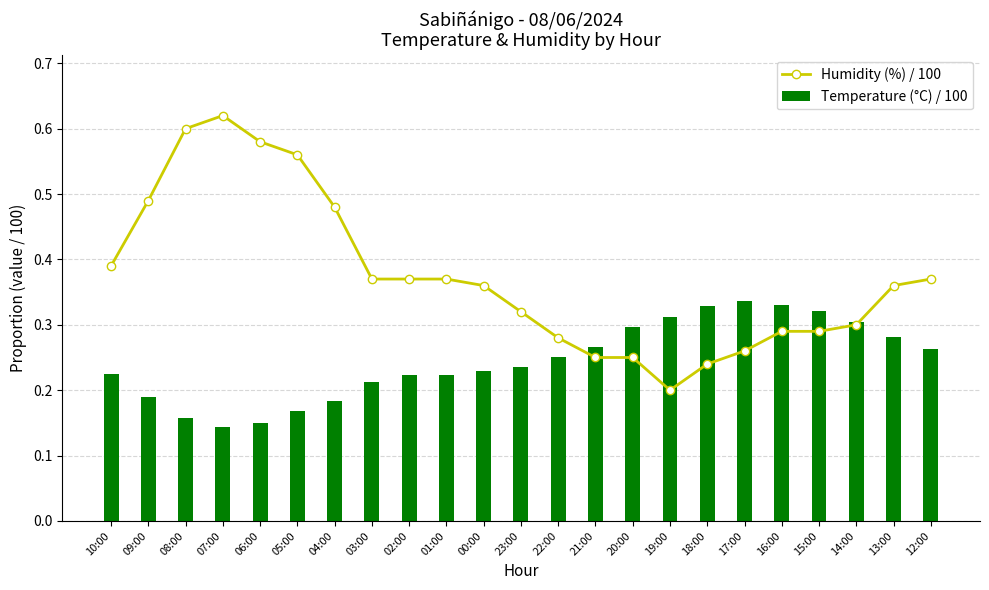

Which series changed the most between 21:00 and 14:00?

Humidity (%) / 100